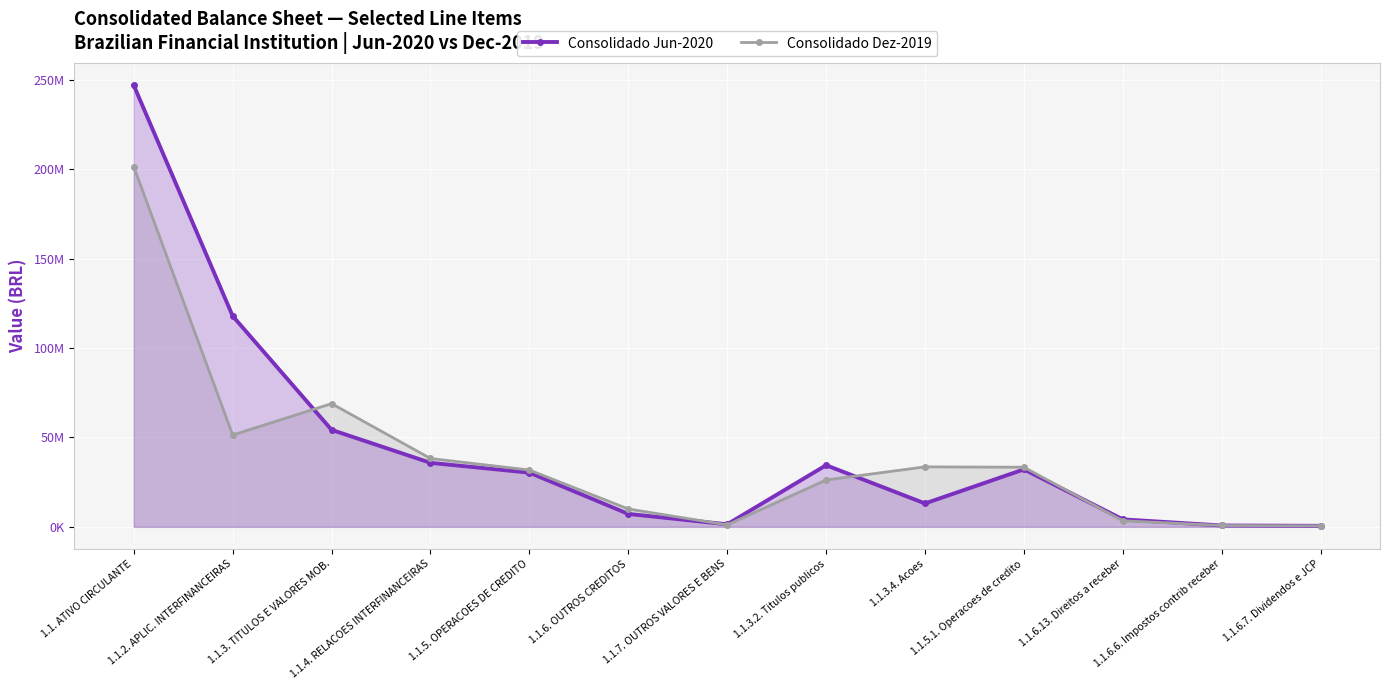

At which category does Consolidado Jun-2020 reach its first local valley?

1.1.7. OUTROS VALORES E BENS